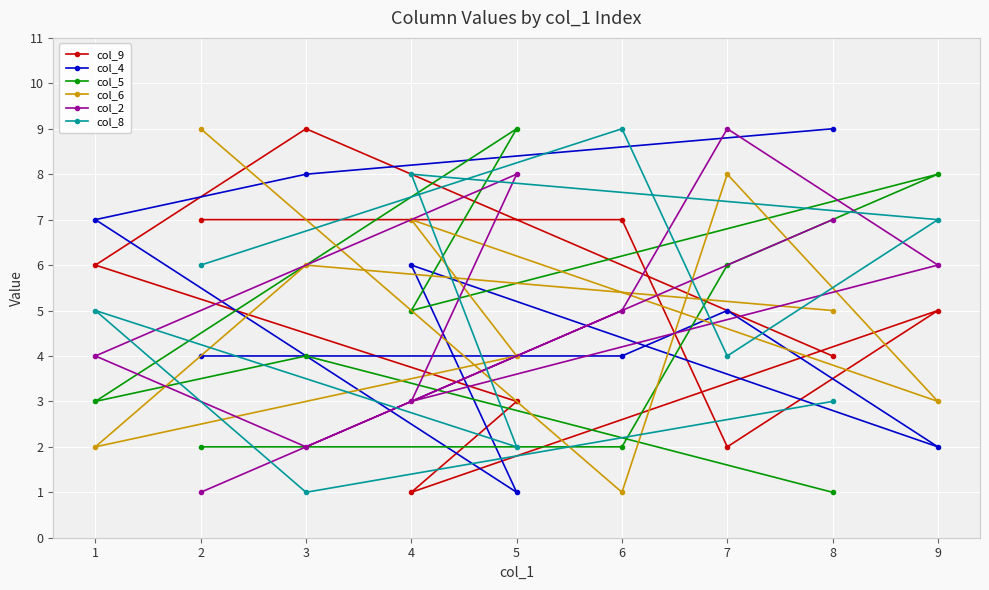

How many lines are shown in the chart?

6